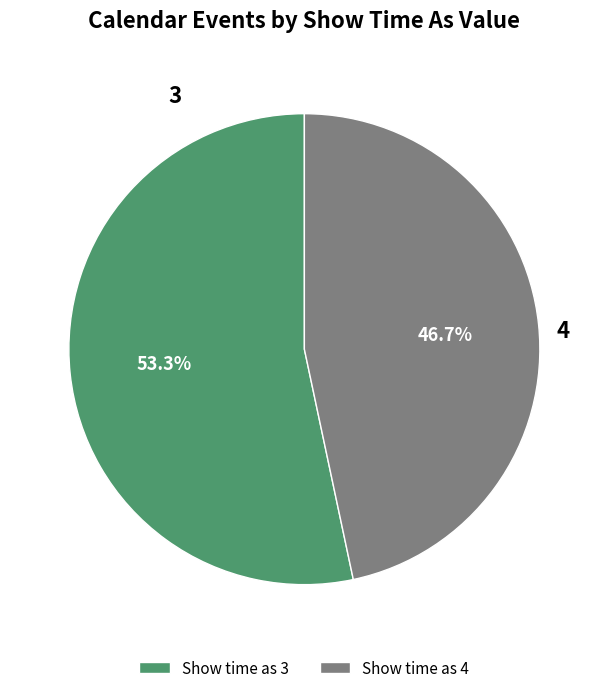

Is there any slice that represents more than half of the pie?

Yes